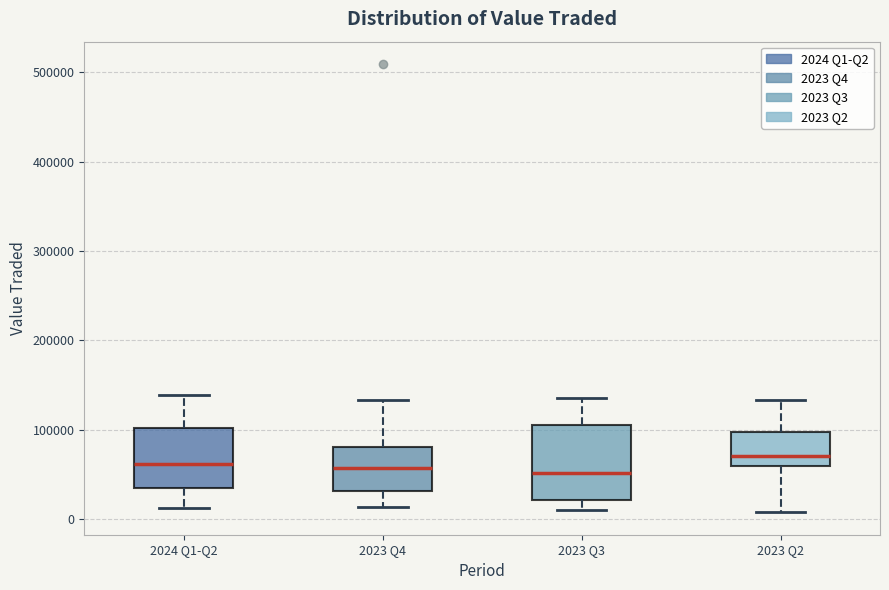

Comparing the boxes themselves (not the whiskers), which one is the tallest?

2023 Q3